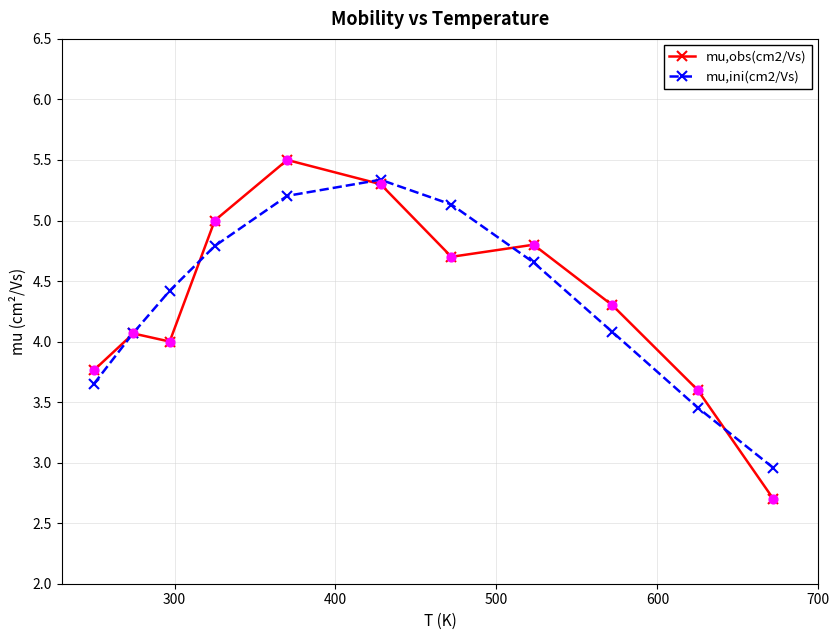

Which series has the widest spread of values?

mu,obs(cm2/Vs)